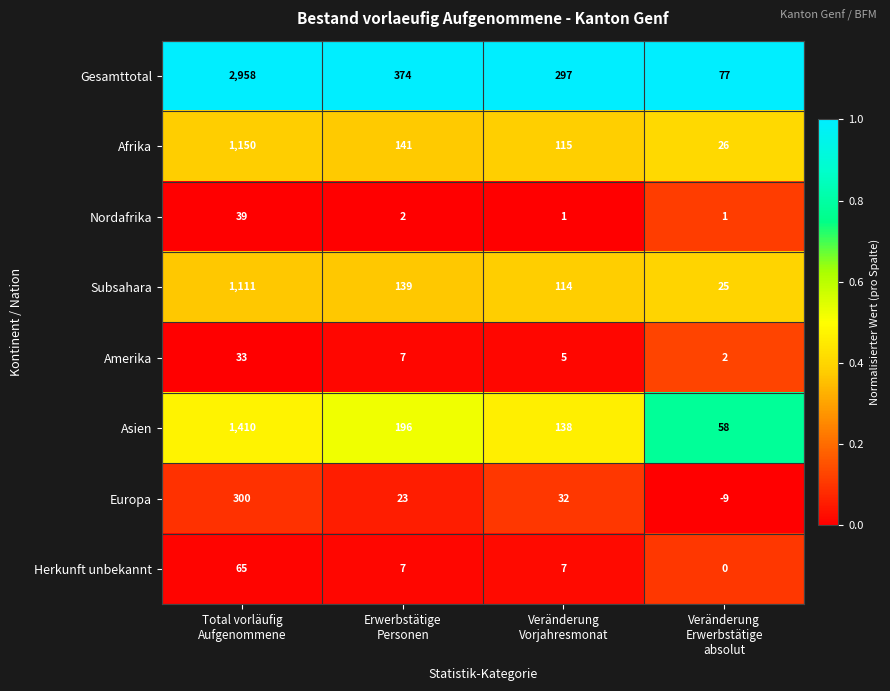

Which series has the largest total across all categories?

Gesamttotal